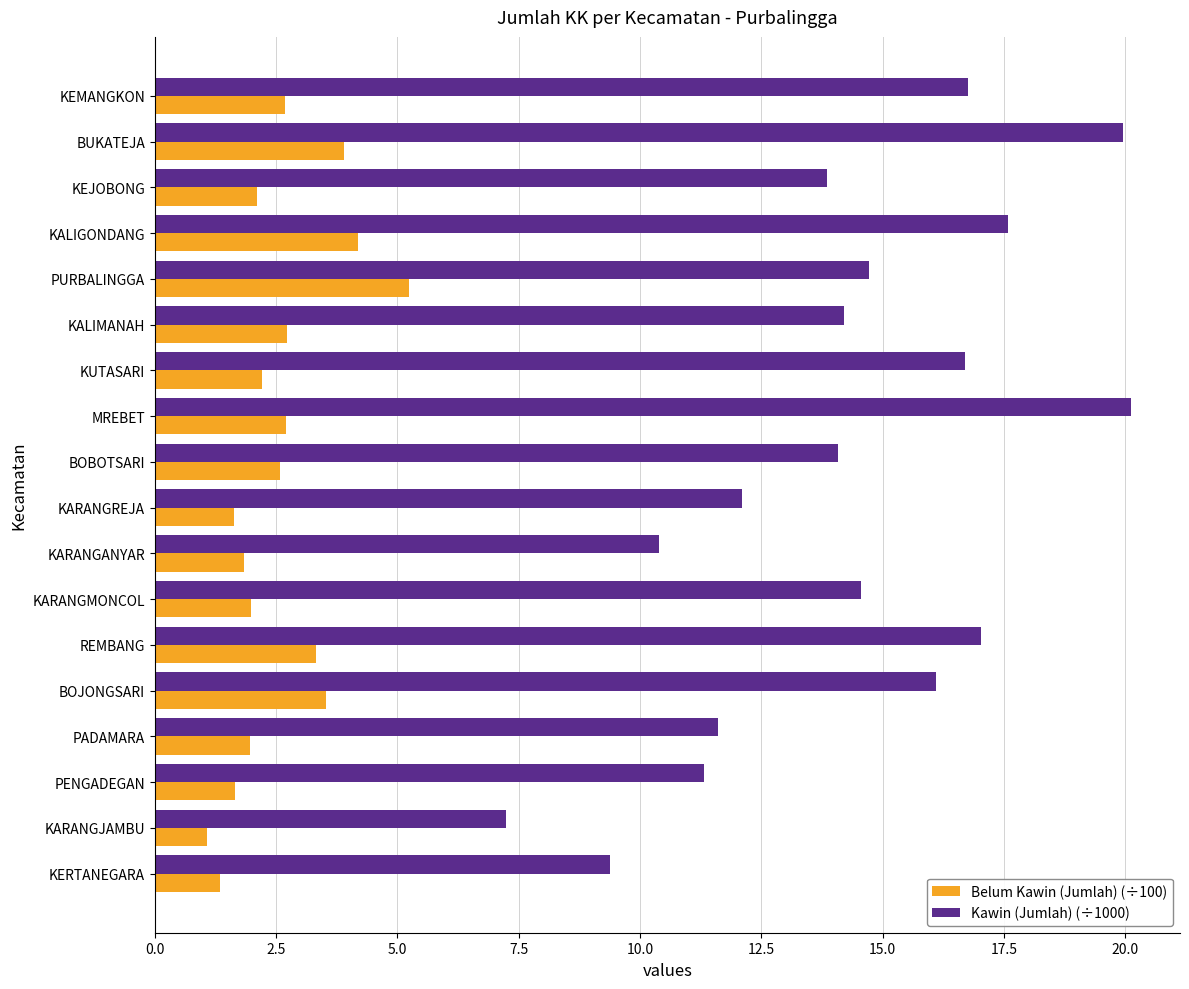

What is the average value of the Kawin (Jumlah) (÷1000) series?

14.3